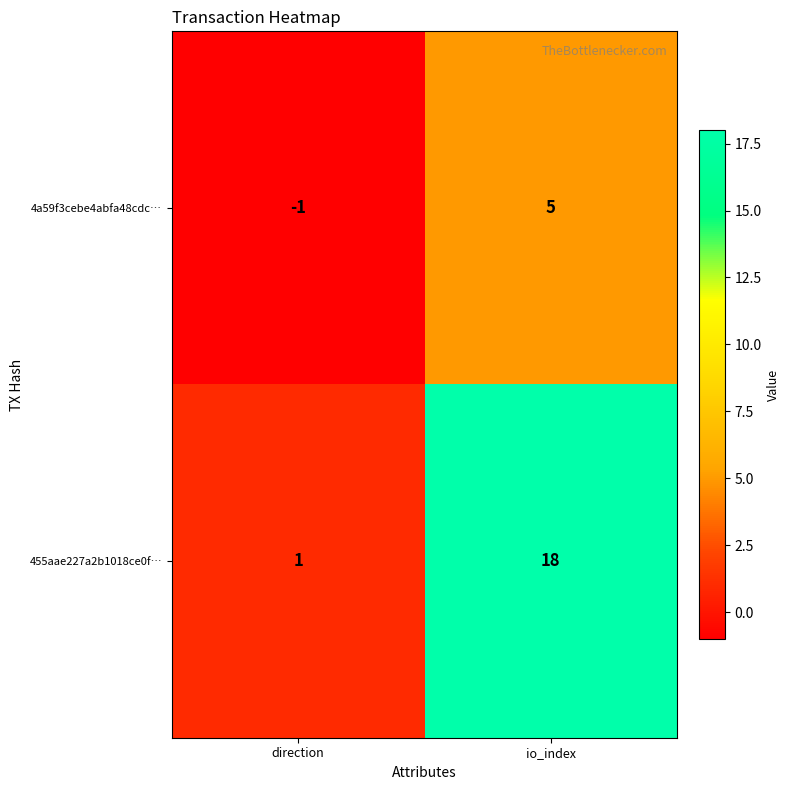

Reading left to right, list all the values displayed in this chart.

4a59f3cebe4abfa48cdc…: -1	5
455aae227a2b1018ce0f…: 1	18